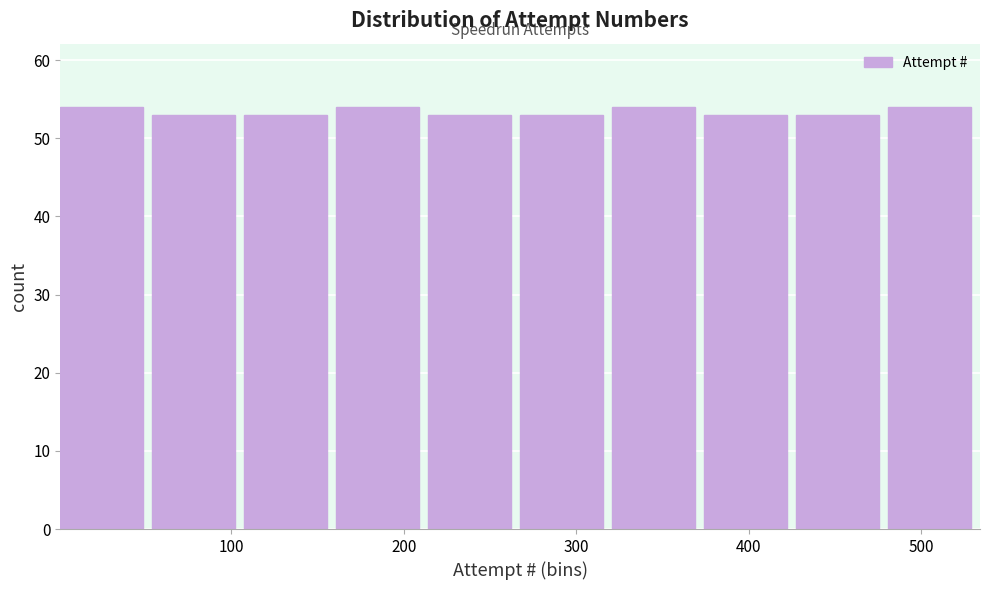

How tall is the bar that spans 50 to 110 on the x-axis? Neither the bar edges nor the heights are printed on the chart, so give them approximately, as read against the axes.

53